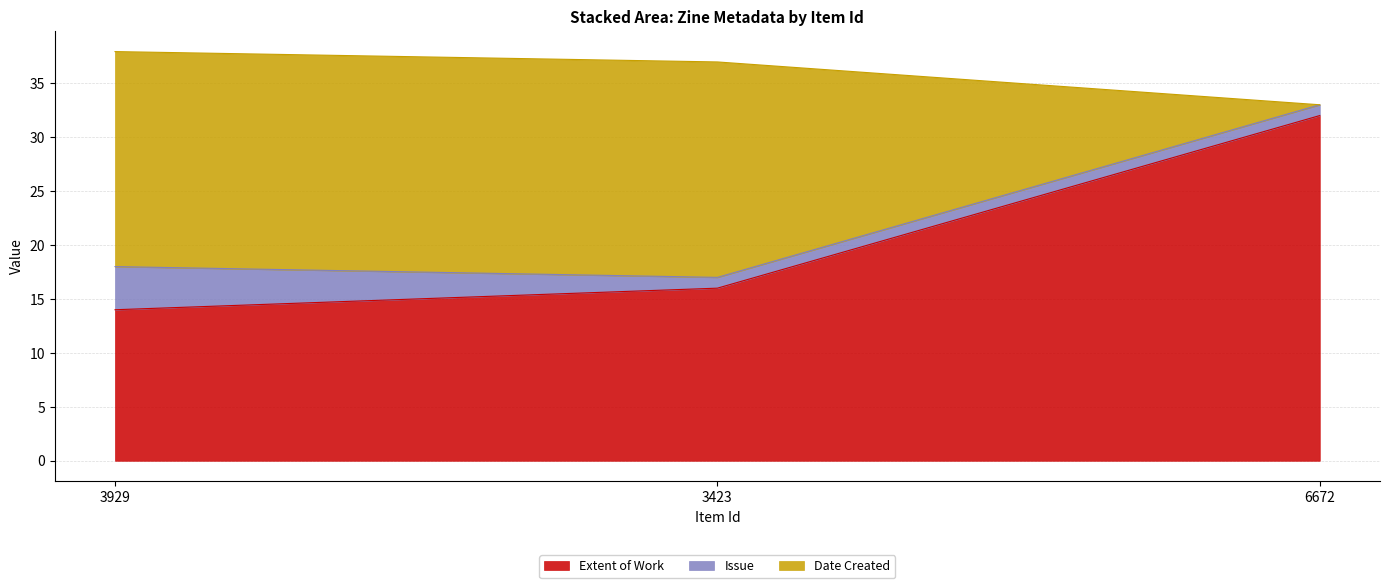

Where does the Extent of Work series first go above 16?

6672